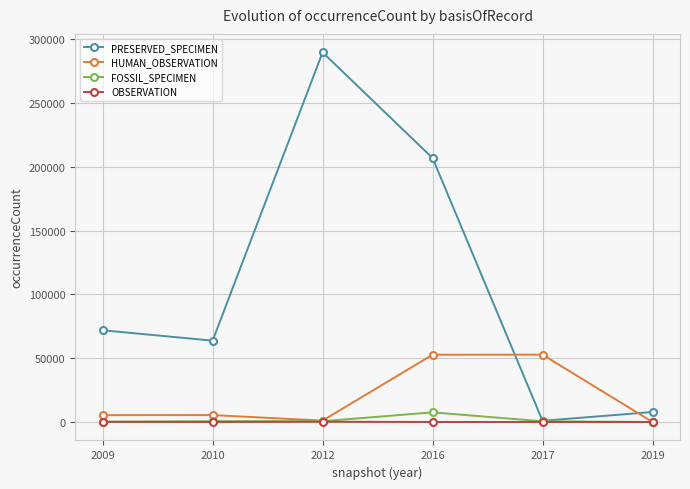

True or false: HUMAN_OBSERVATION has a value of 89075 at 2016.

False